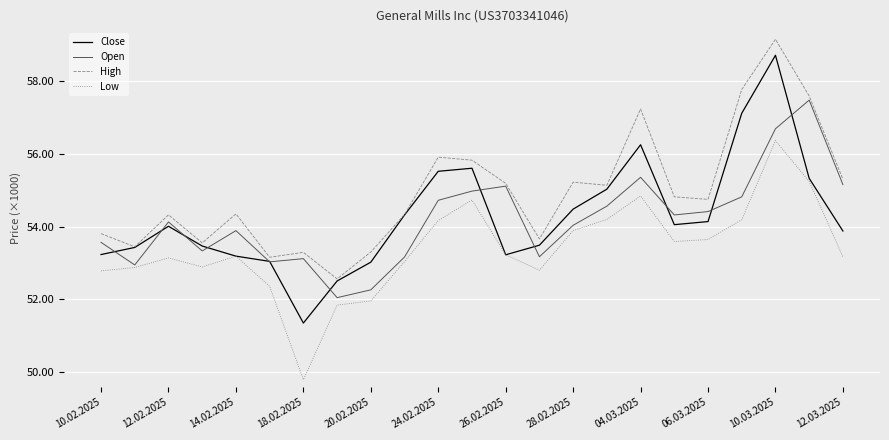

Does the chart have visible grid lines?

Yes